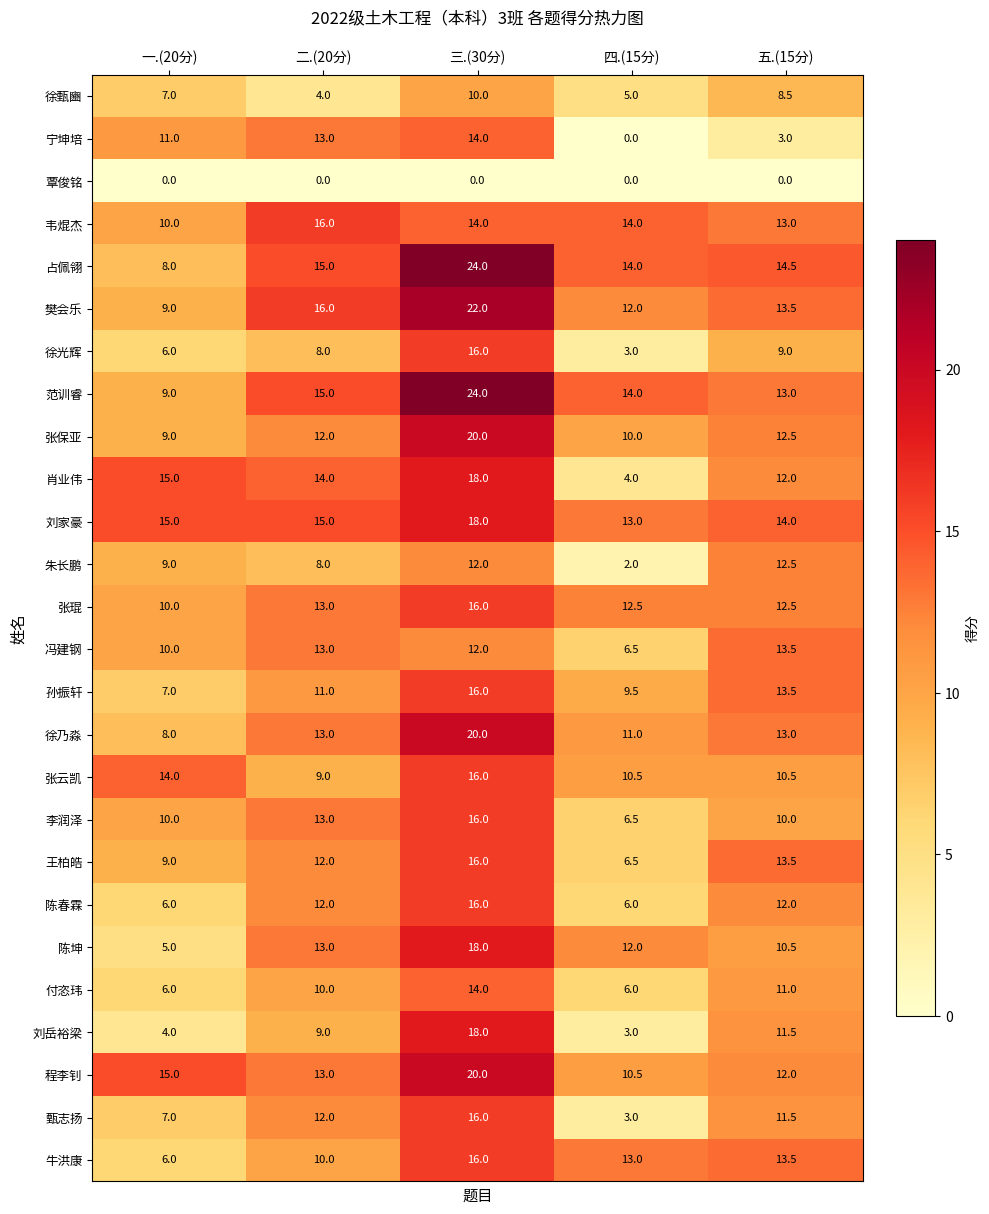

Count the number of categories in the chart.

5